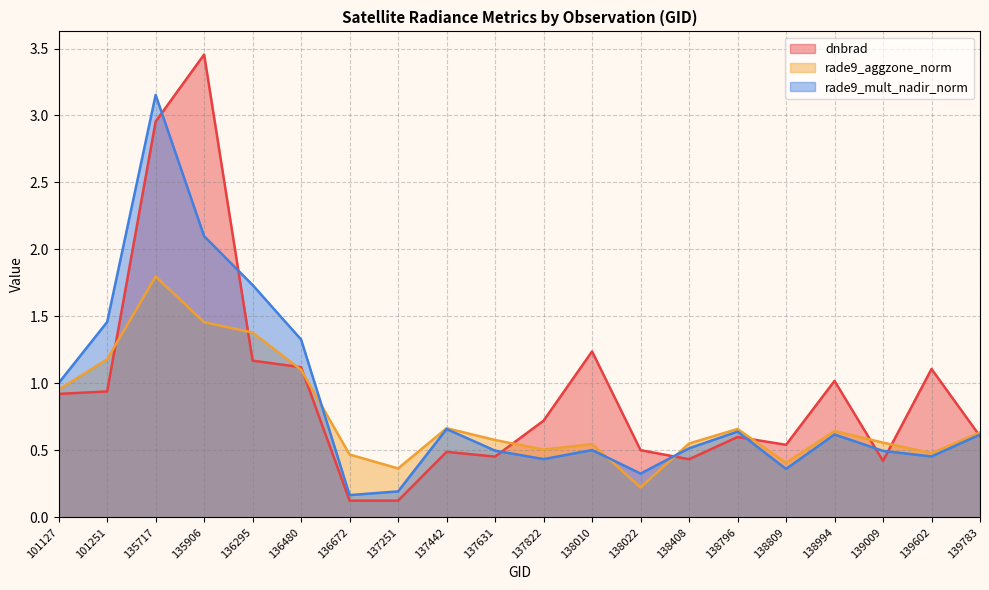

True or false: rade9_mult_nadir_norm and rade9_aggzone_norm intersect in this chart.

True